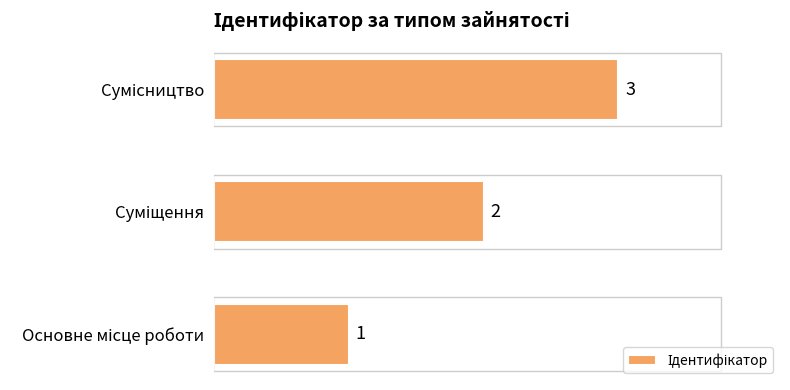

What is the greatest value displayed?

3